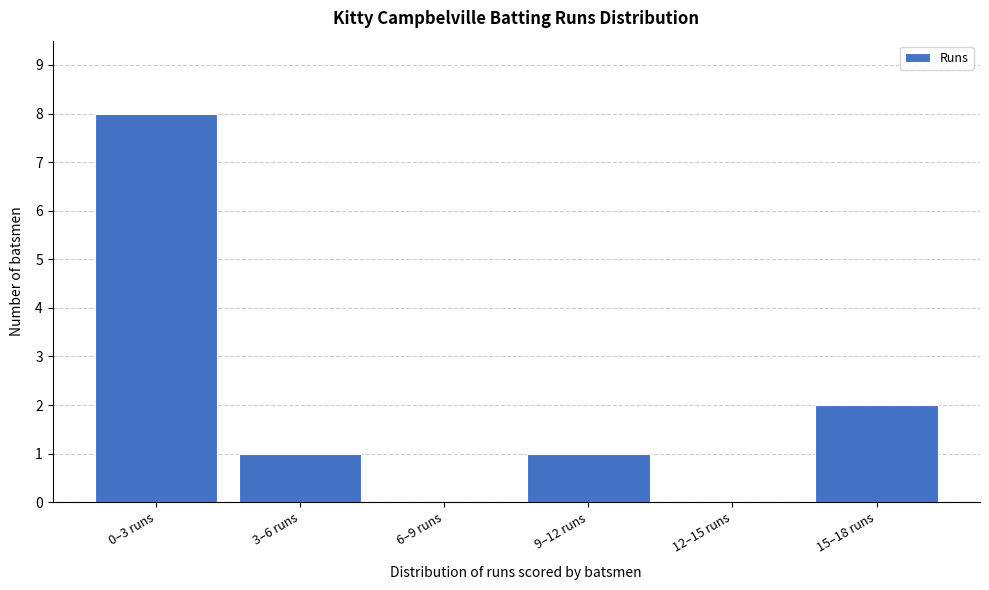

Reading left to right, list all the values displayed in this chart.

0–3 runs=8	3–6 runs=1	6–9 runs=0	9–12 runs=1	12–15 runs=0	15–18 runs=2